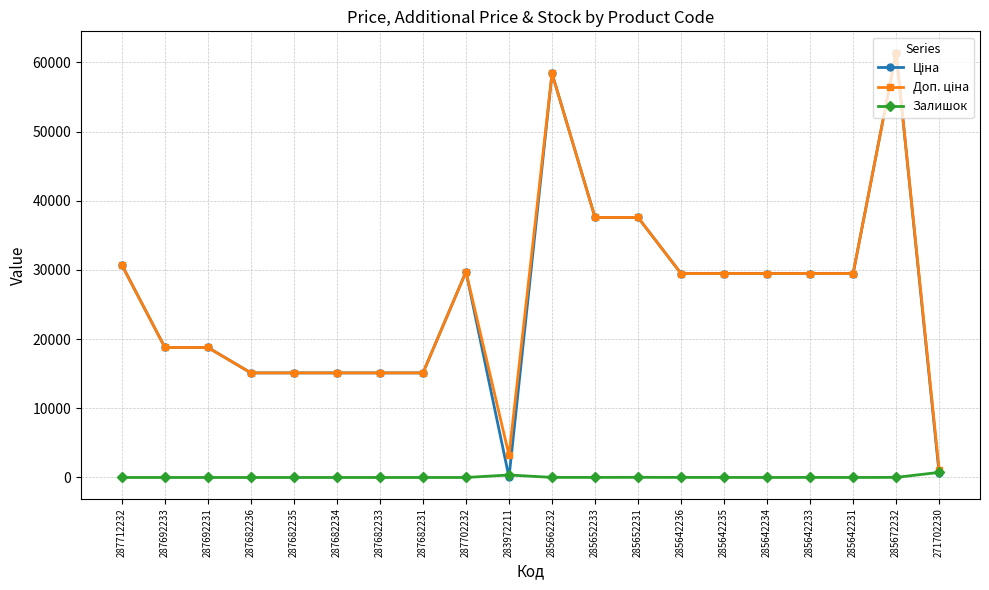

What is the highest value of the Залишок series?

735.0